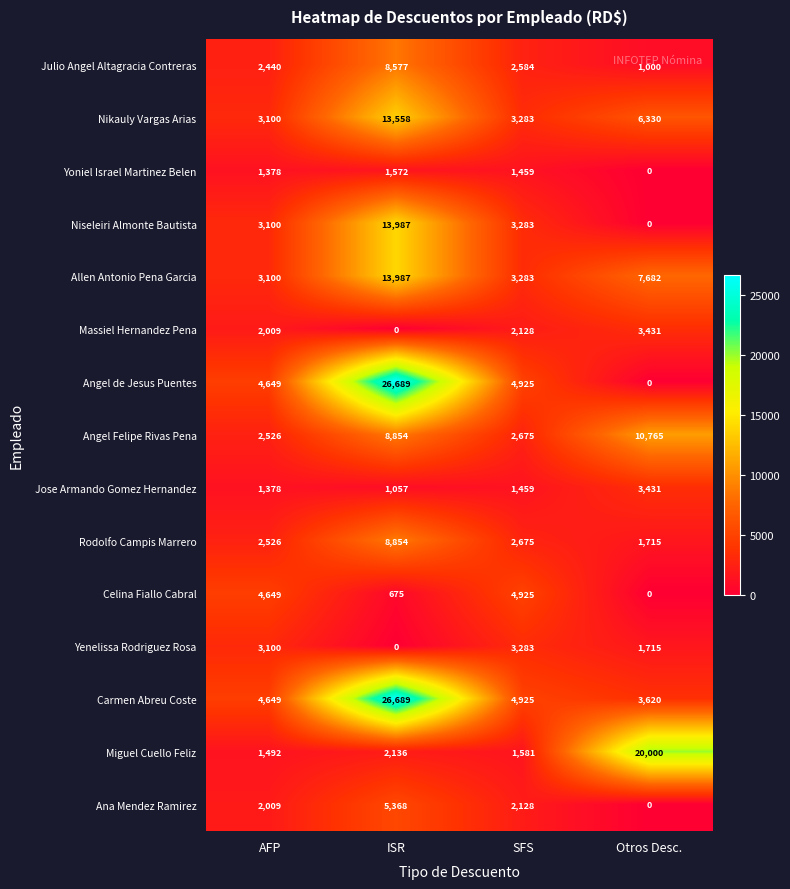

At which label is Ana Mendez Ramirez closest to 2684?

SFS